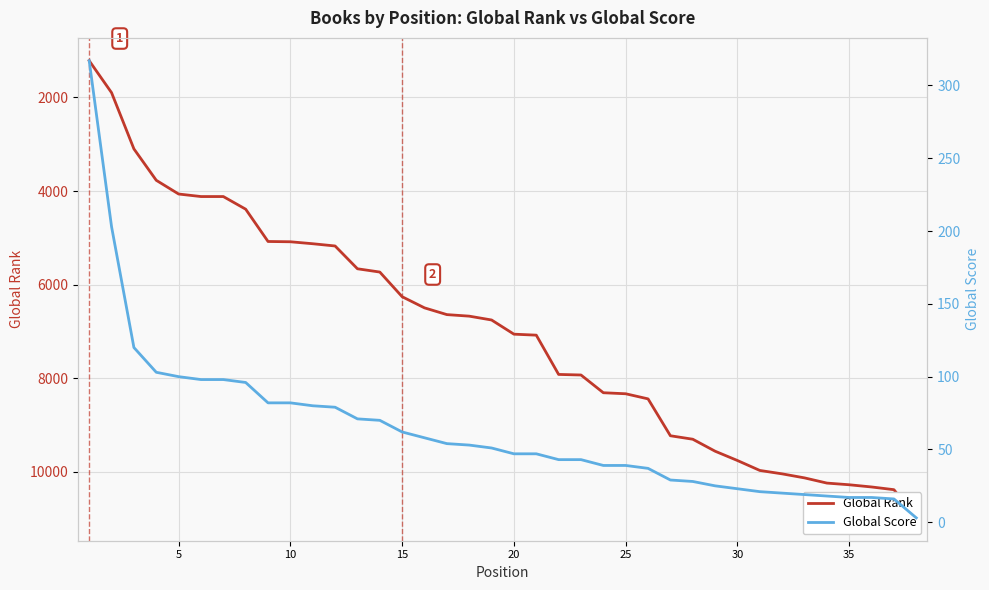

What is the approximate value of Global Score at 30, to the nearest 10?

20